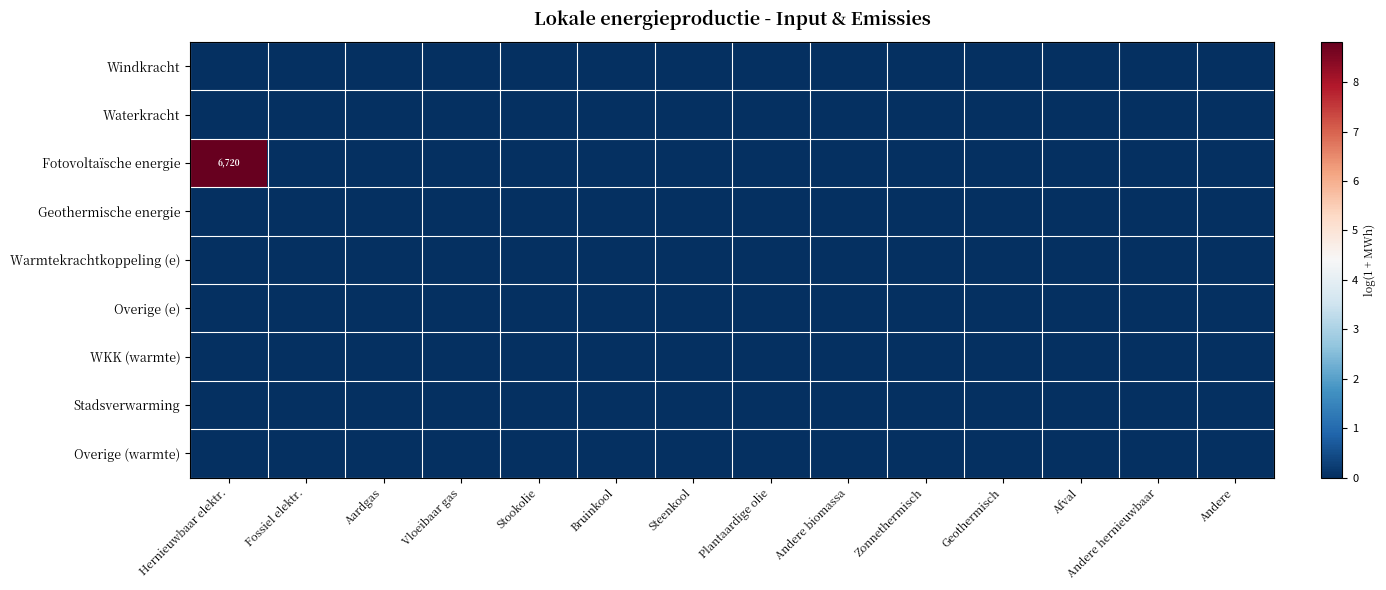

At how many categories does at least one series exceed 0?

1